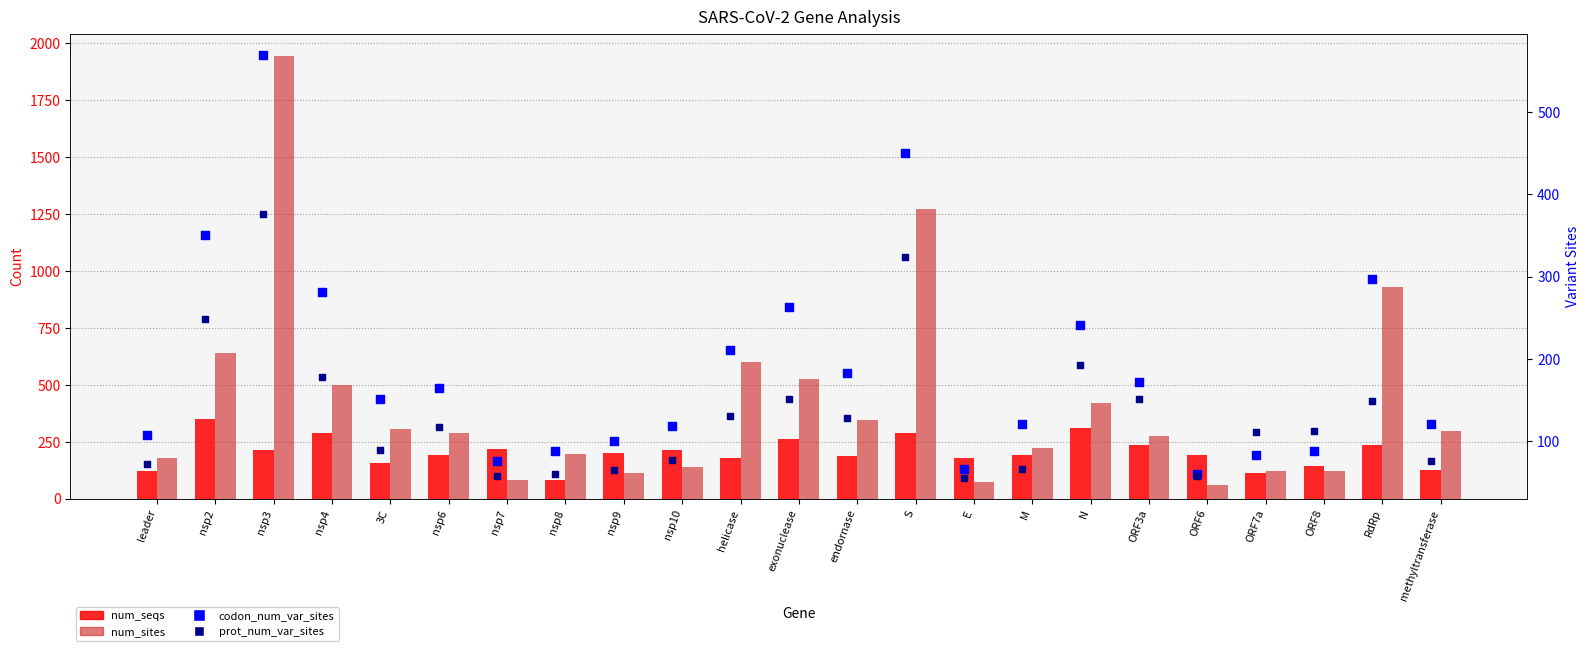

Which series reaches the minimum Y coordinate?

prot_num_var_sites